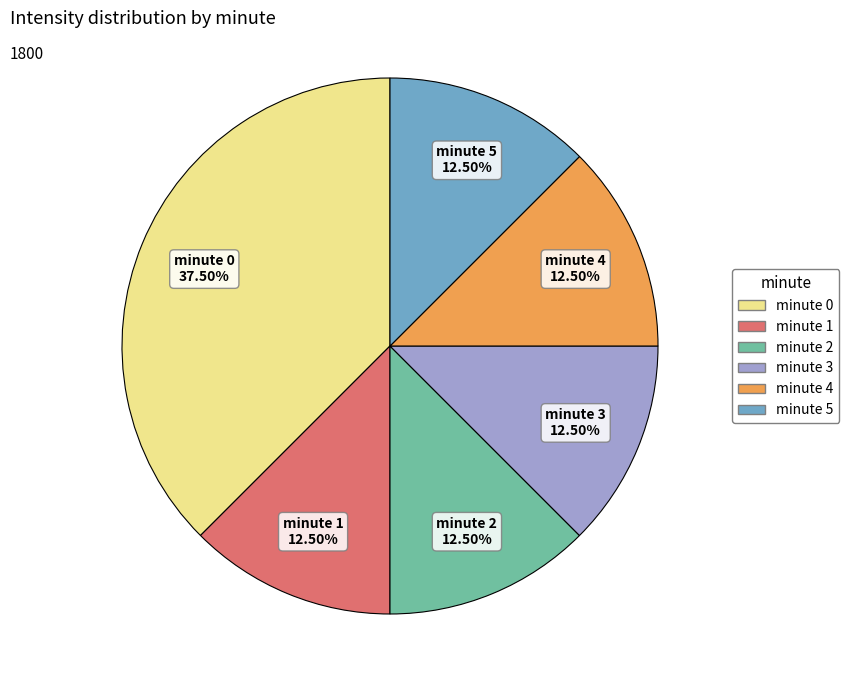

What is the largest slice in the pie chart?

minute 0